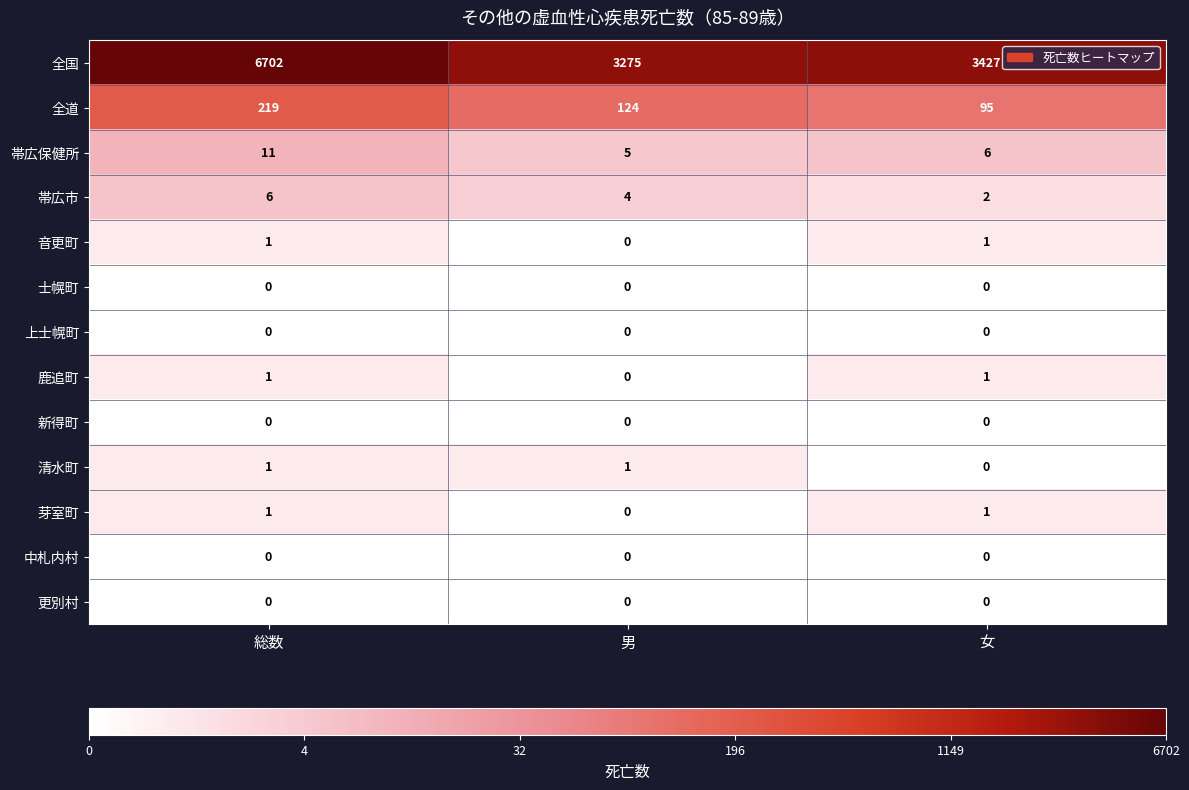

Which series has the widest spread of values?

全国